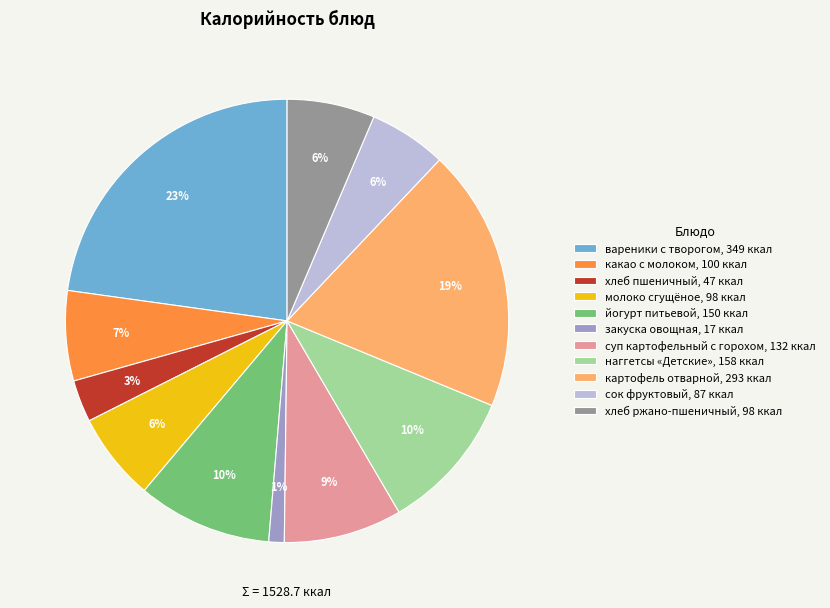

To the nearest percent, what portion does наггетсы «Детские» represent?

10%